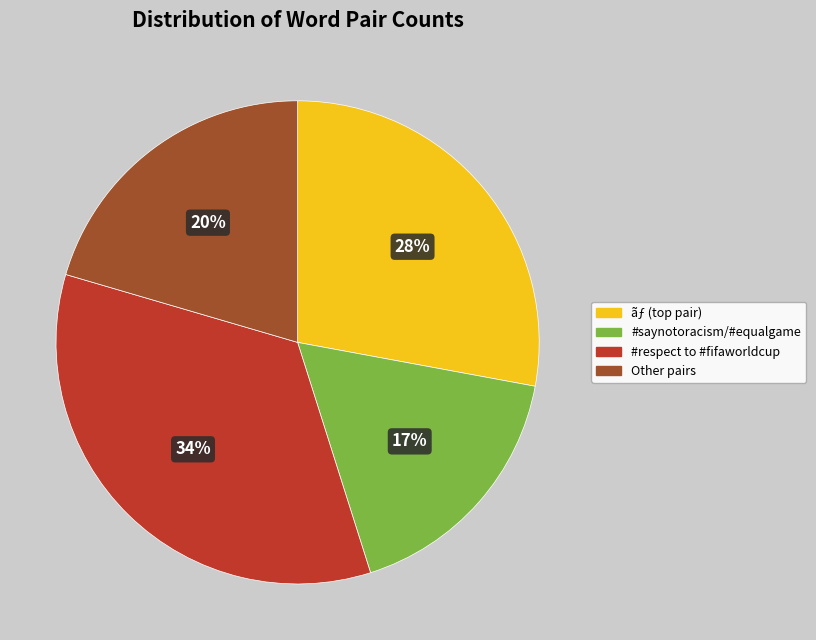

Is there a majority slice in this chart?

No